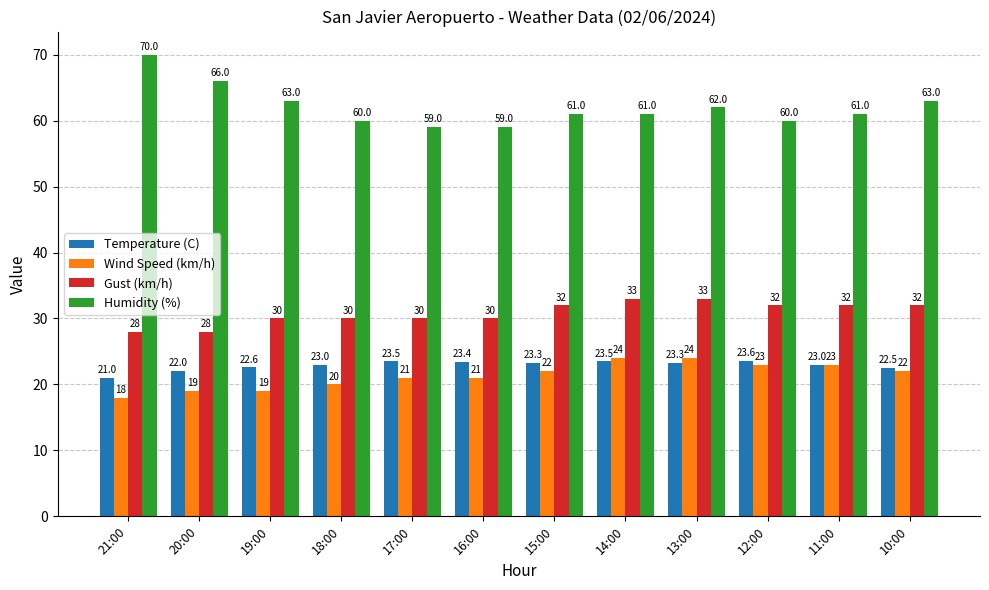

Does the chart contain any negative values?

No